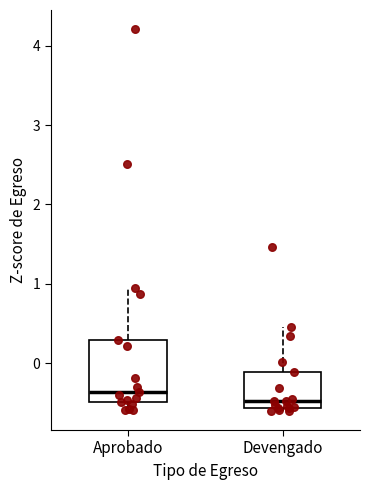

Reading left to right, transcribe this box plot: for each box, give where its median line is, the range the box spans, and where its two whiskers end, as read against the y-axis. The values are not printed on the chart, so give them approximately, as read against the axis.

Aprobado: median -0.4, box -0.5 to 0.3, whiskers -0.6 to 0.9
Devengado: median -0.5, box -0.6 to -0.1, whiskers -0.6 (just below the box's lower edge) to 0.5